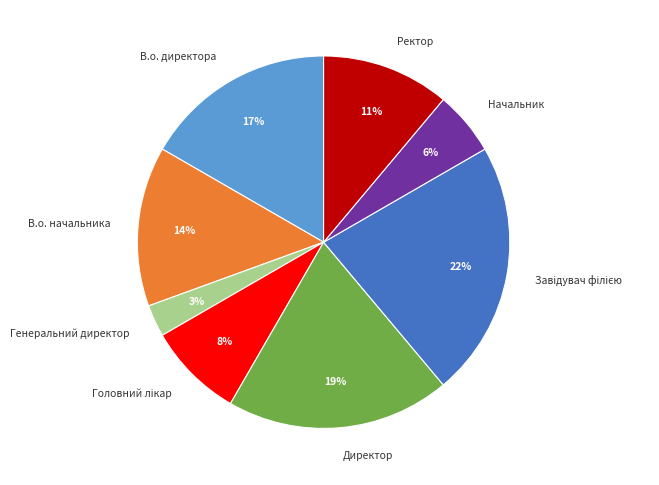

What is the smallest slice in the pie chart?

Генеральний директор